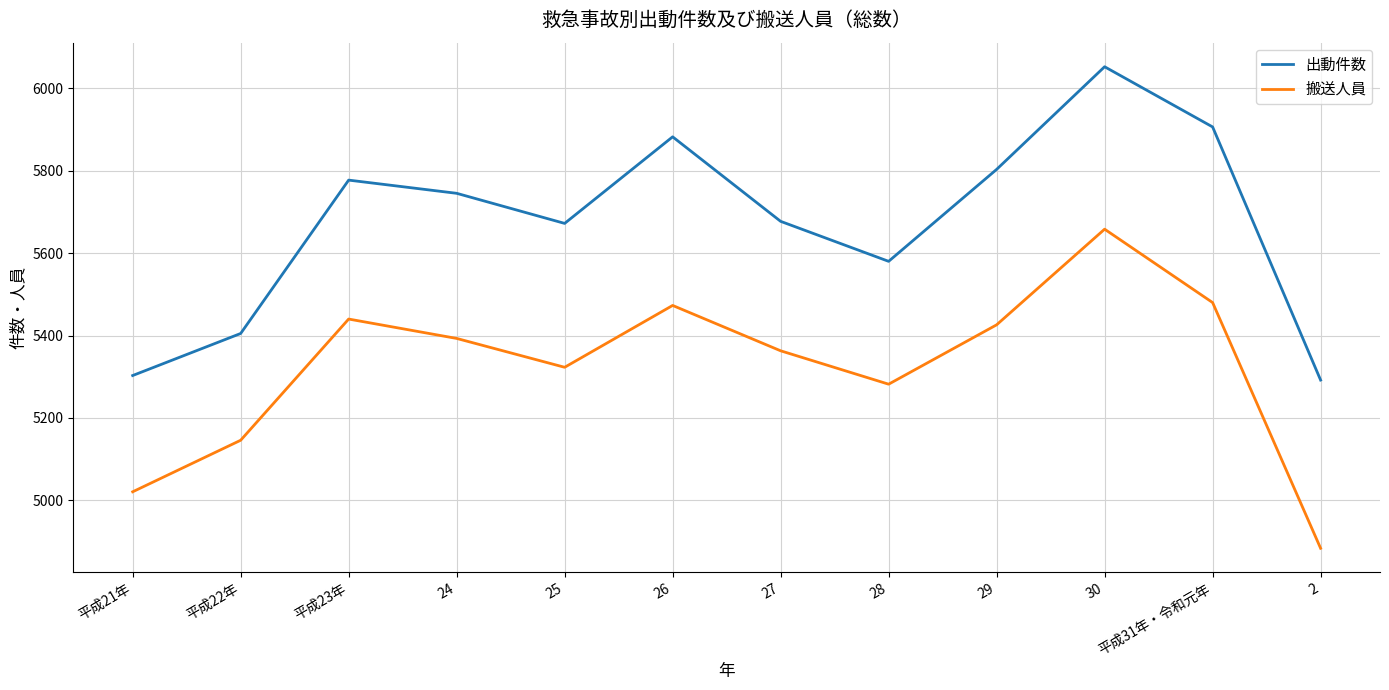

Between 27 and 29, which series saw the biggest shift?

出動件数